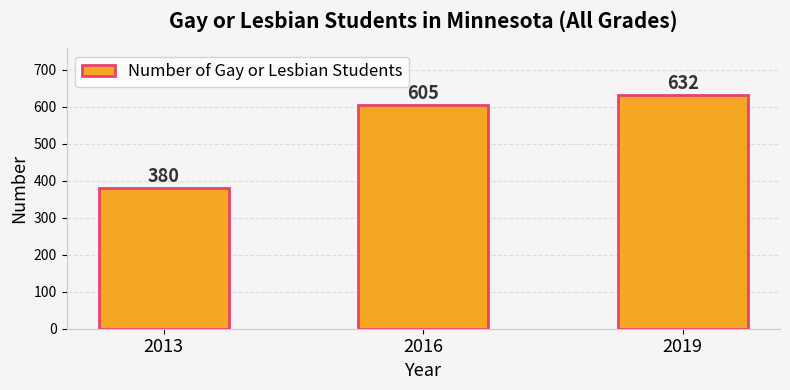

Does the chart contain stacked bars?

No